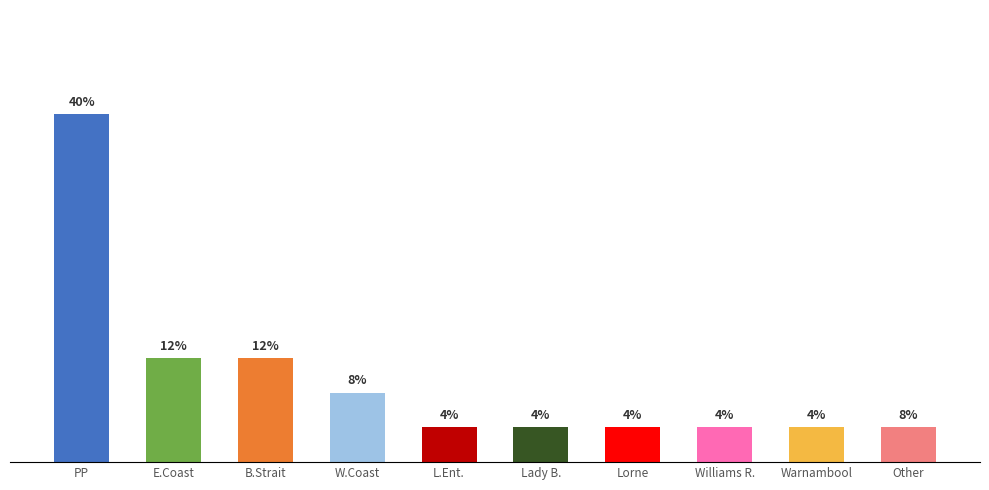

The chart shows a value of 0 at Williams River. True or false?

False